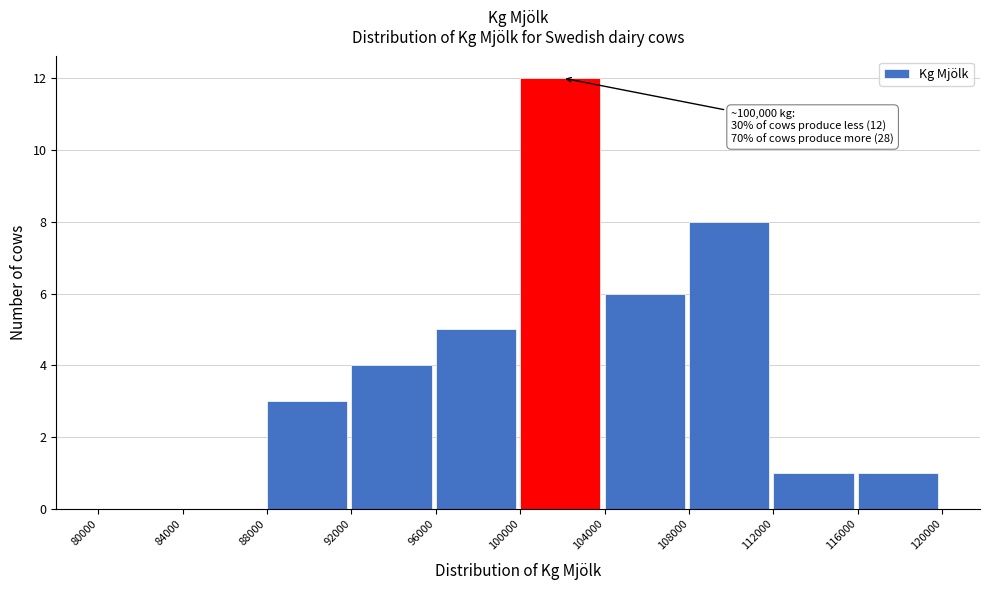

Over which range of the x-axis is the bar tallest?

100000 to 104000